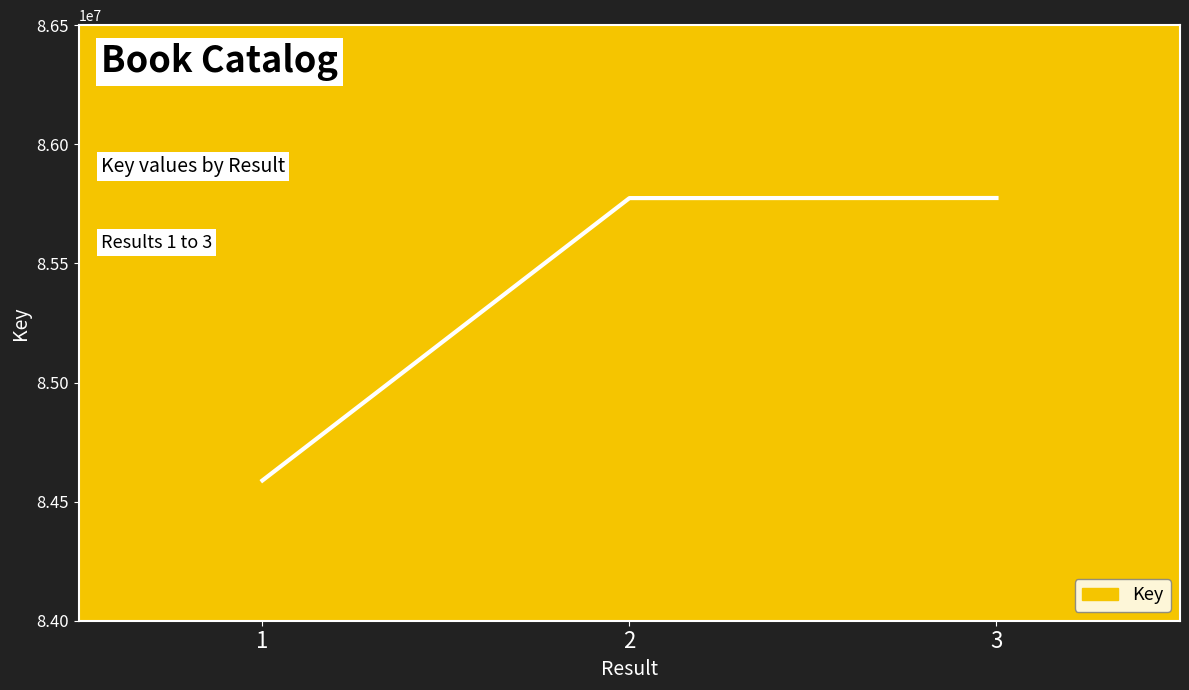

What is the sum of all values?

256137394